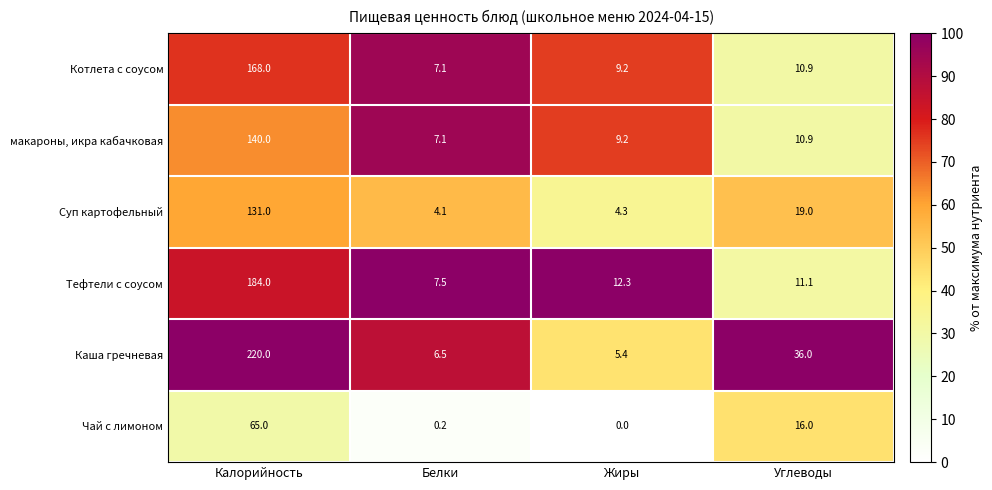

What is the maximum value shown in the chart?

220.0